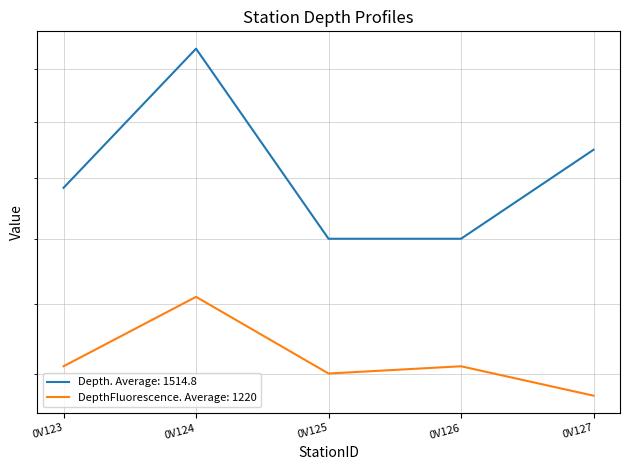

Is it true that Depth equals 703 at 0V123?

False